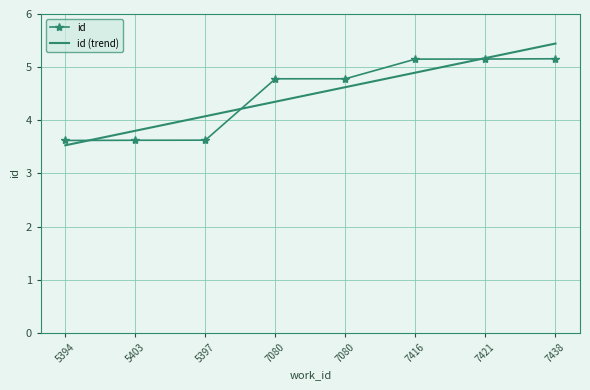

At which category is the sum across all series the highest?

7438